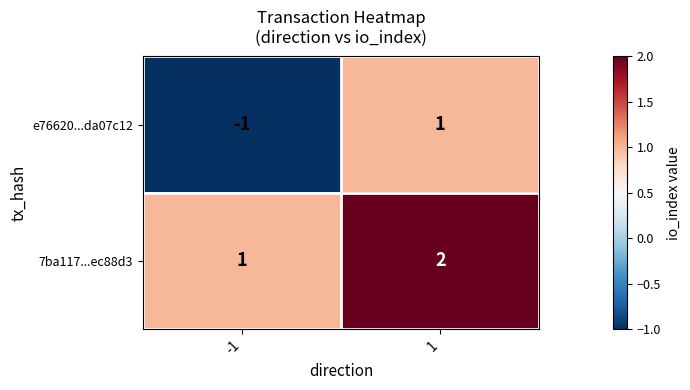

Rank the series by their maximum value, from lowest to highest.

e76620...da07c12, 7ba117...ec88d3